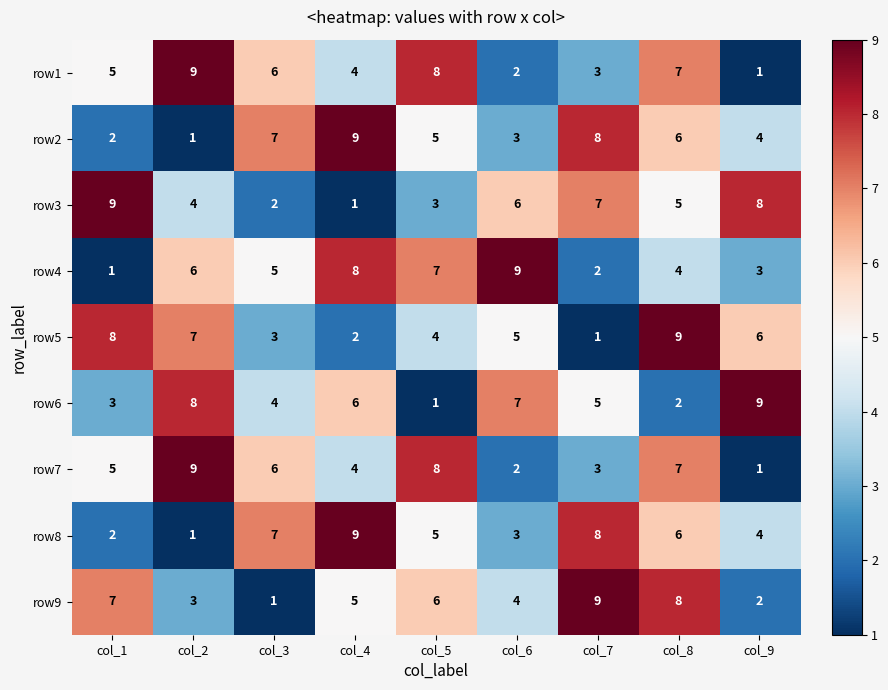

What is the sum of the row8 values at col_3 and col_7?

15